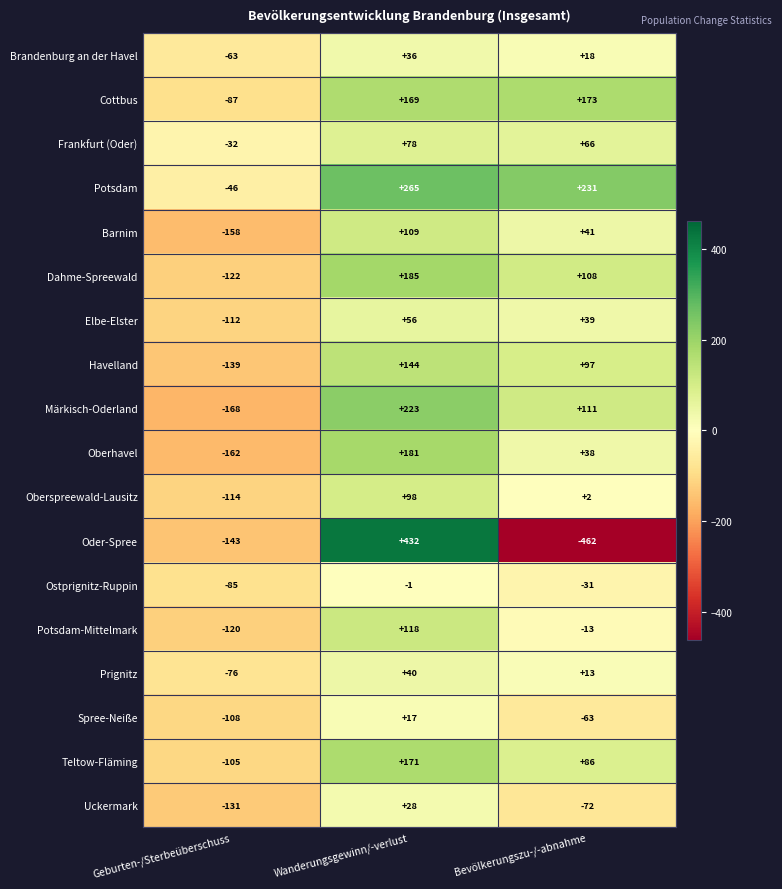

The value of Uckermark at Geburten-/Sterbeüberschuss is -131. True or false?

True